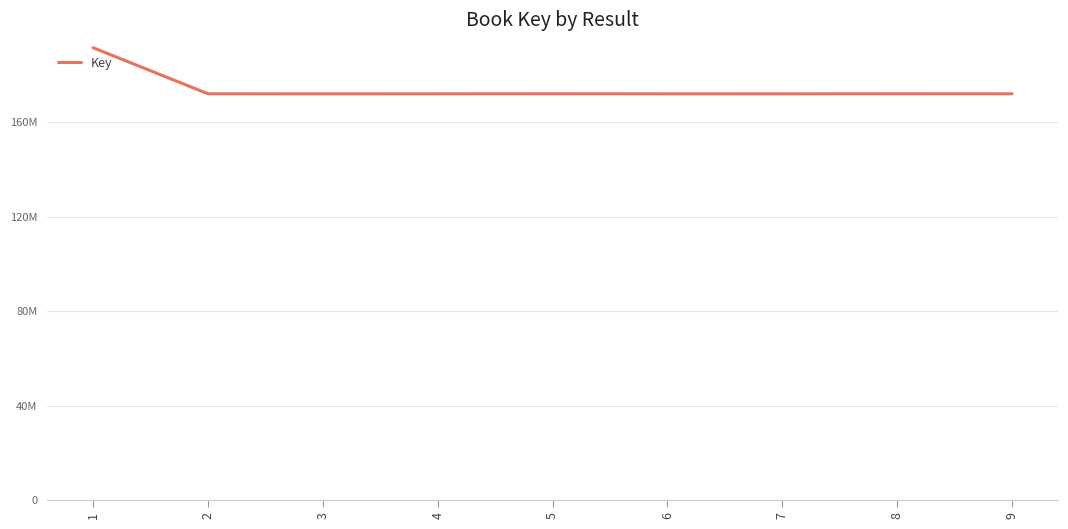

Where is the data nearest to the value 181893265?

8